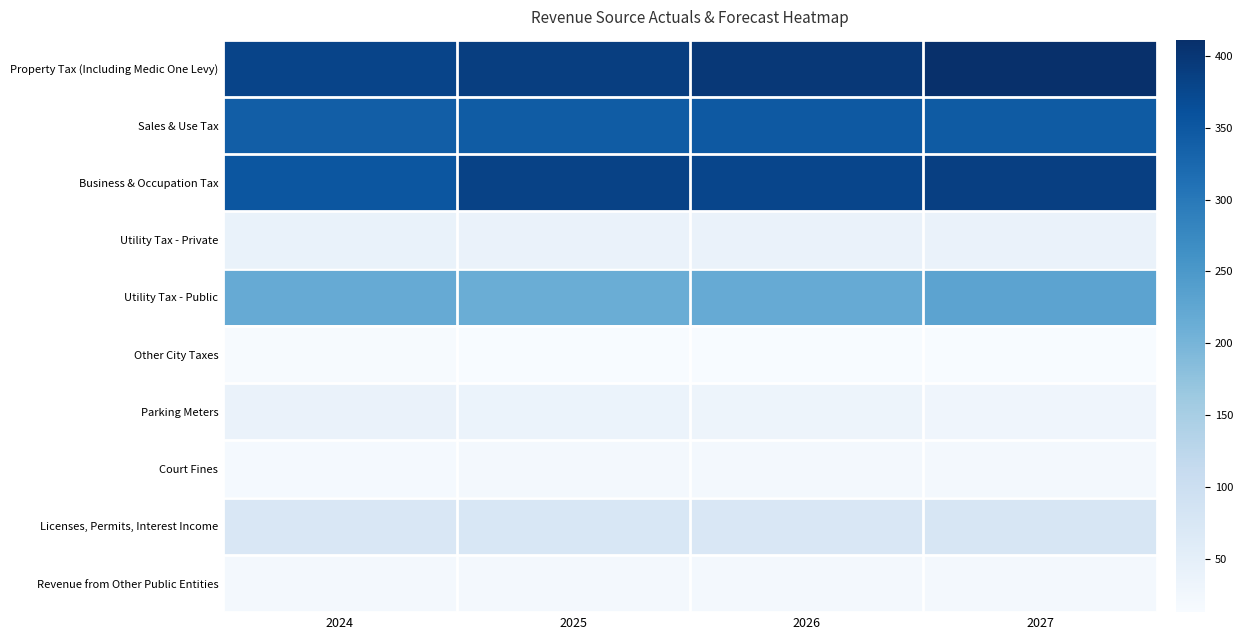

What is the spread (max minus min) of values at 2026?

384.5